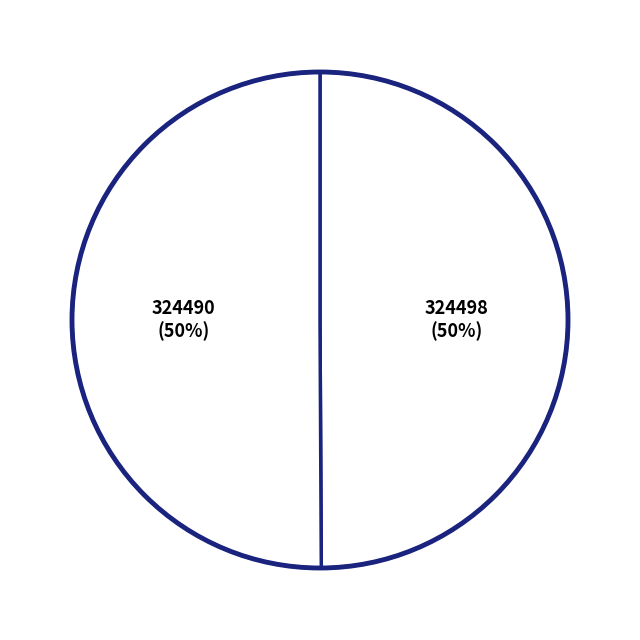

How many segments does this pie chart have?

2